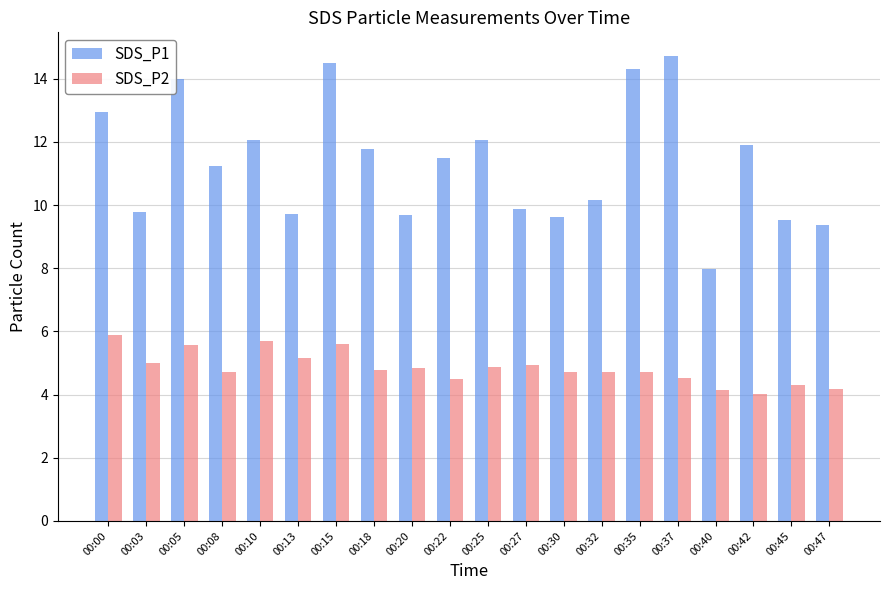

At how many categories does at least one series exceed 7?

20